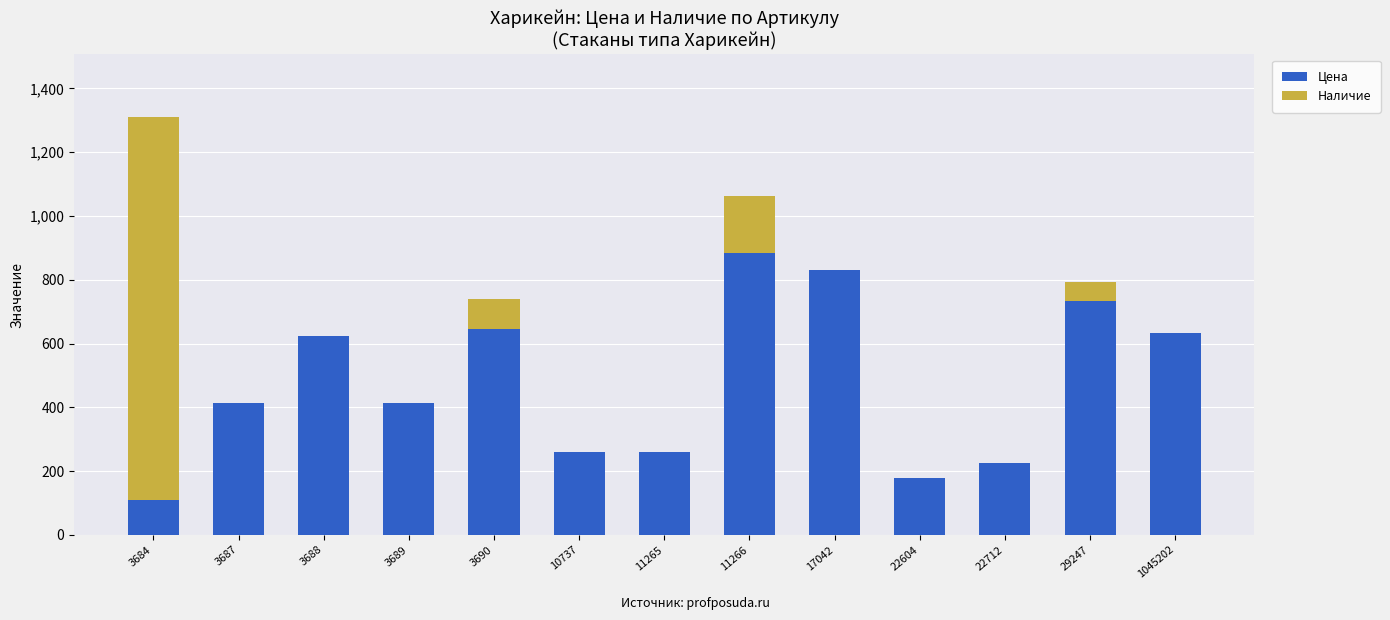

What value does the Цена series have at 22604?

178